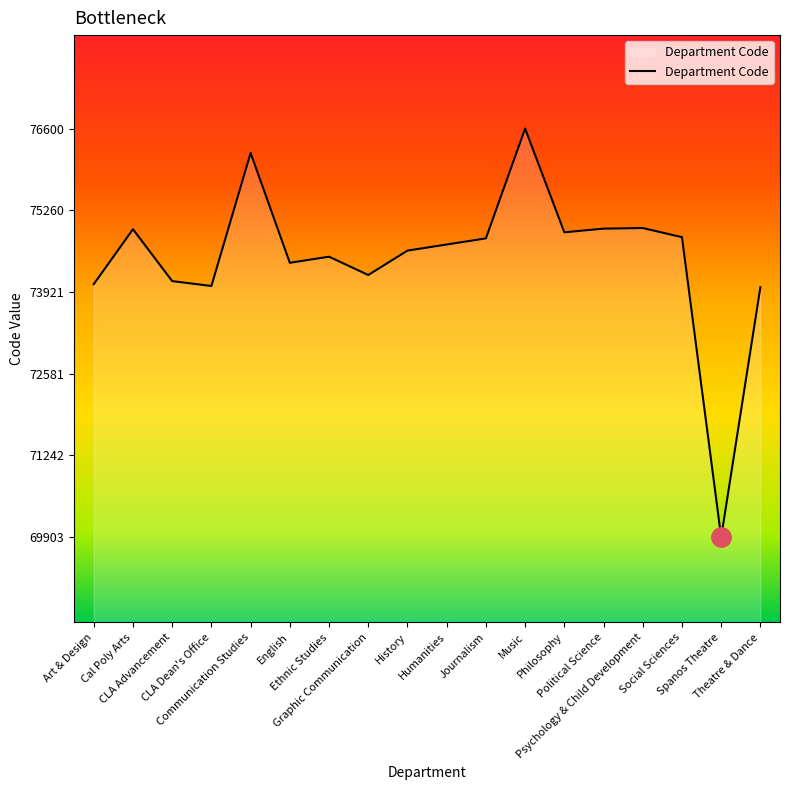

Which has a higher value, Music or Art & Design?

Music